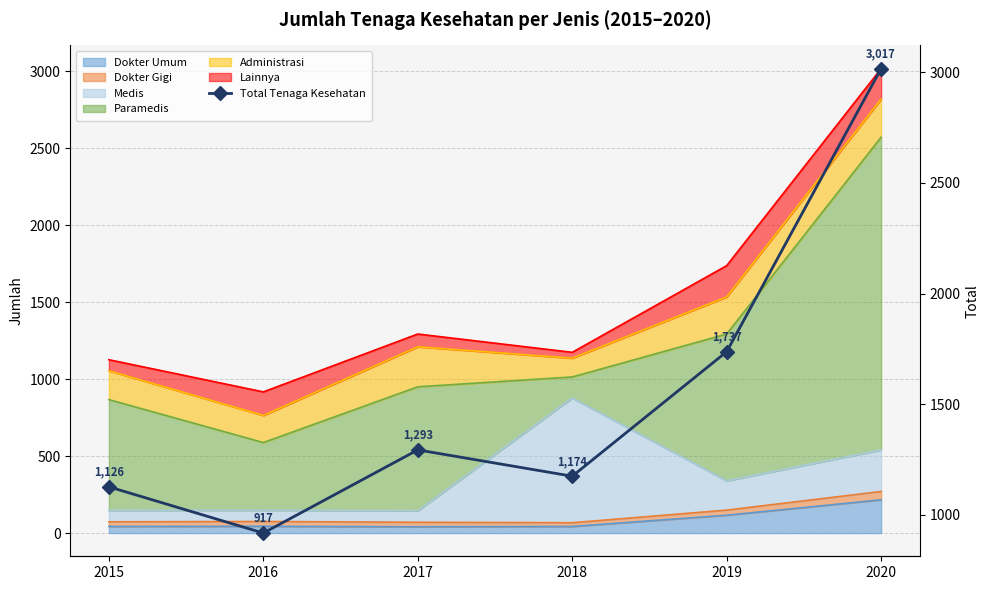

Rank the categories by value from highest to lowest.

2020, 2019, 2017, 2018, 2015, 2016